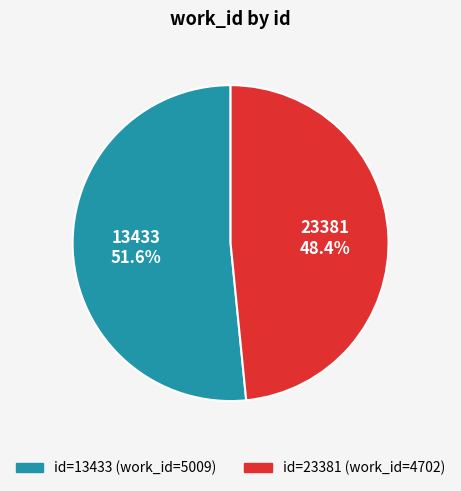

Does any single category account for the majority?

Yes